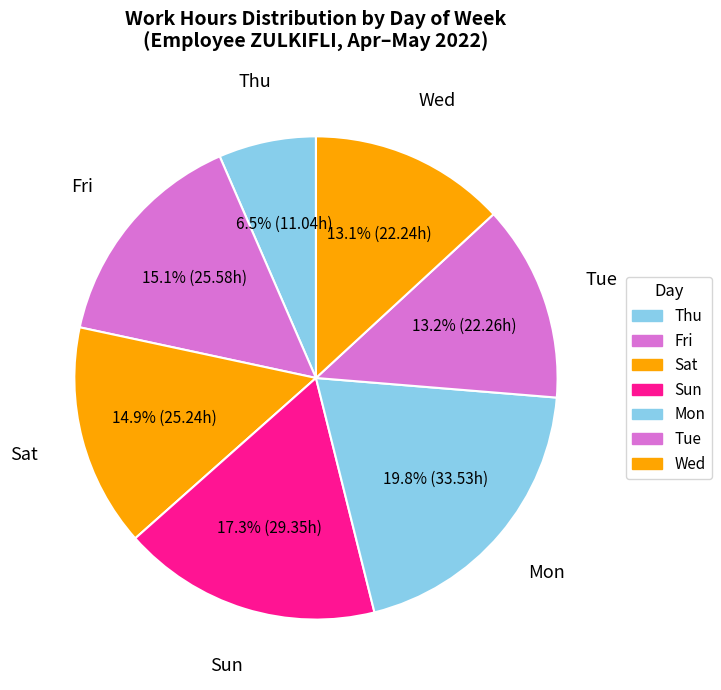

How many segments does this pie chart have?

7